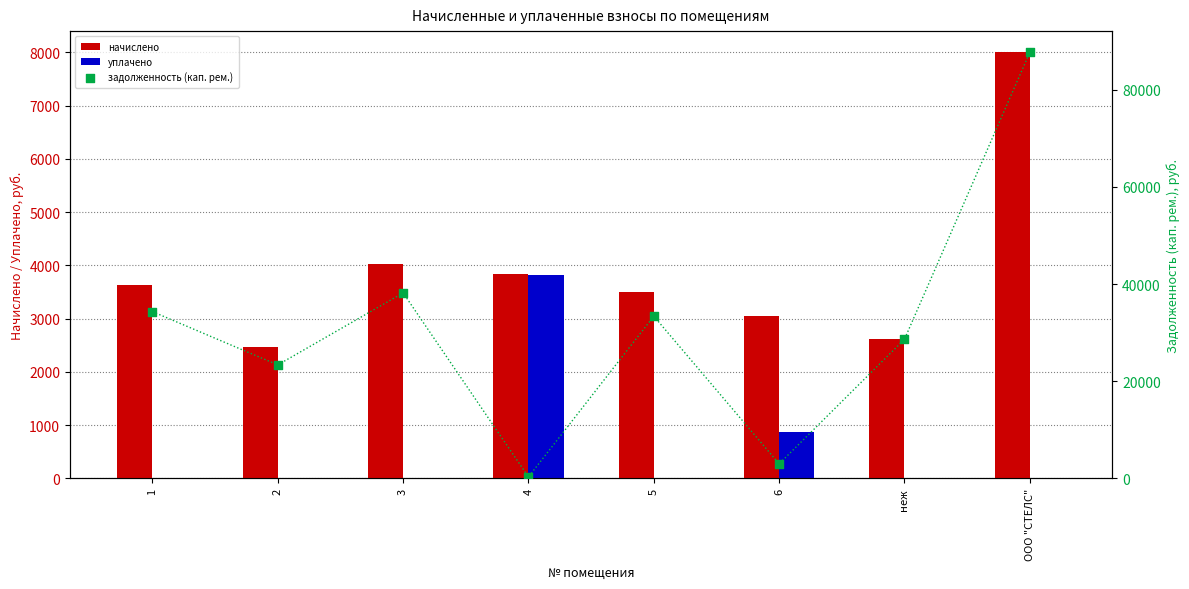

At which category is the sum across all series the highest?

ООО "СТЕЛС"